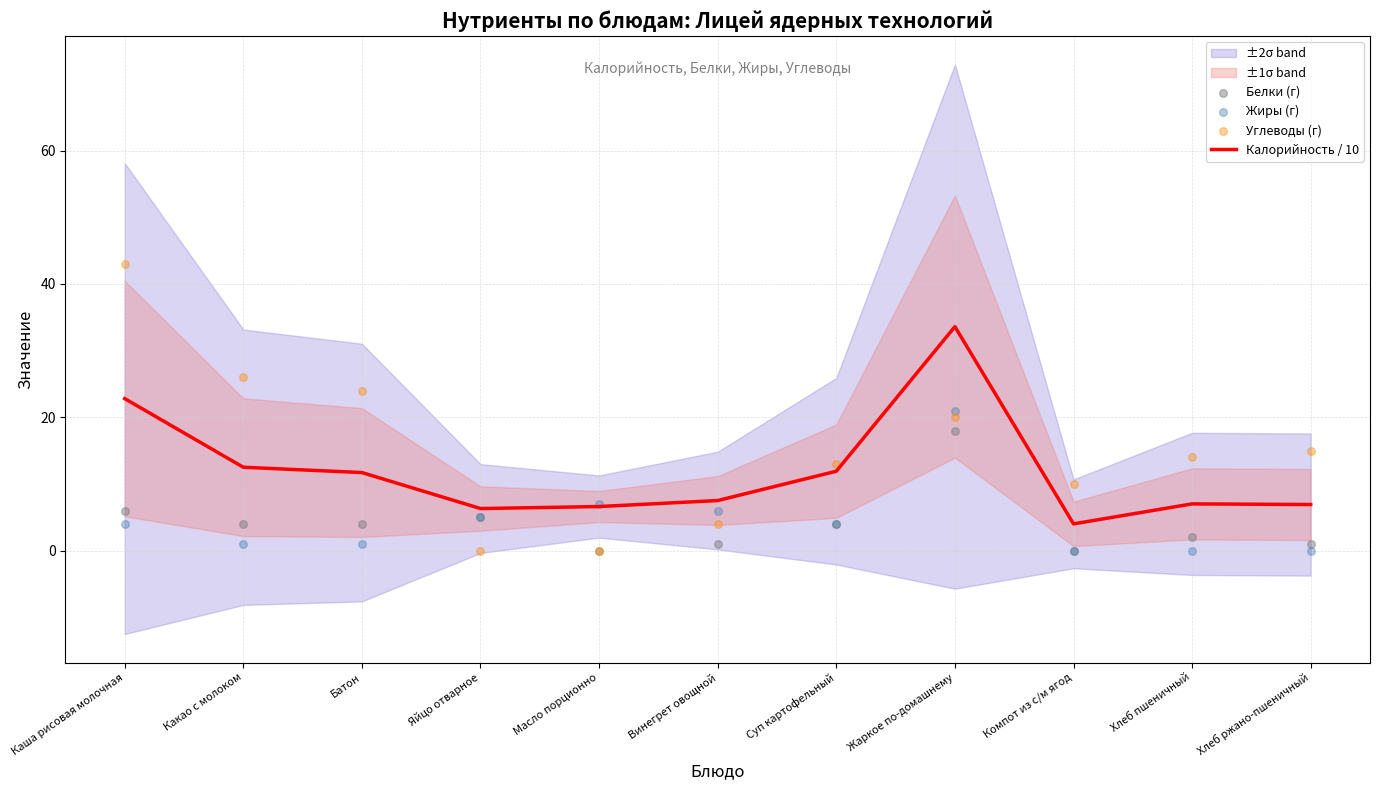

Is the value of Жиры (г) at Жаркое по-домашнему greater than the value of Белки (г) at Хлеб пшеничный?

Yes